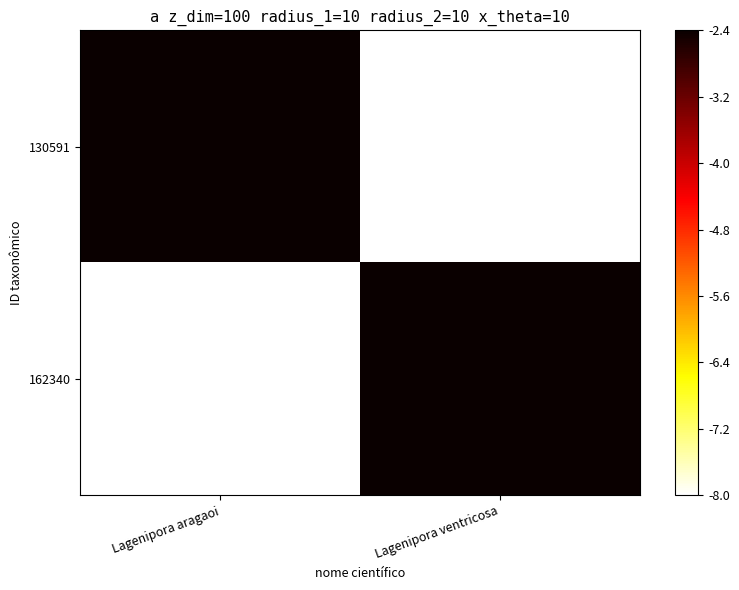

Between Lagenipora aragaoi and Lagenipora ventricosa, which is larger?

Lagenipora aragaoi